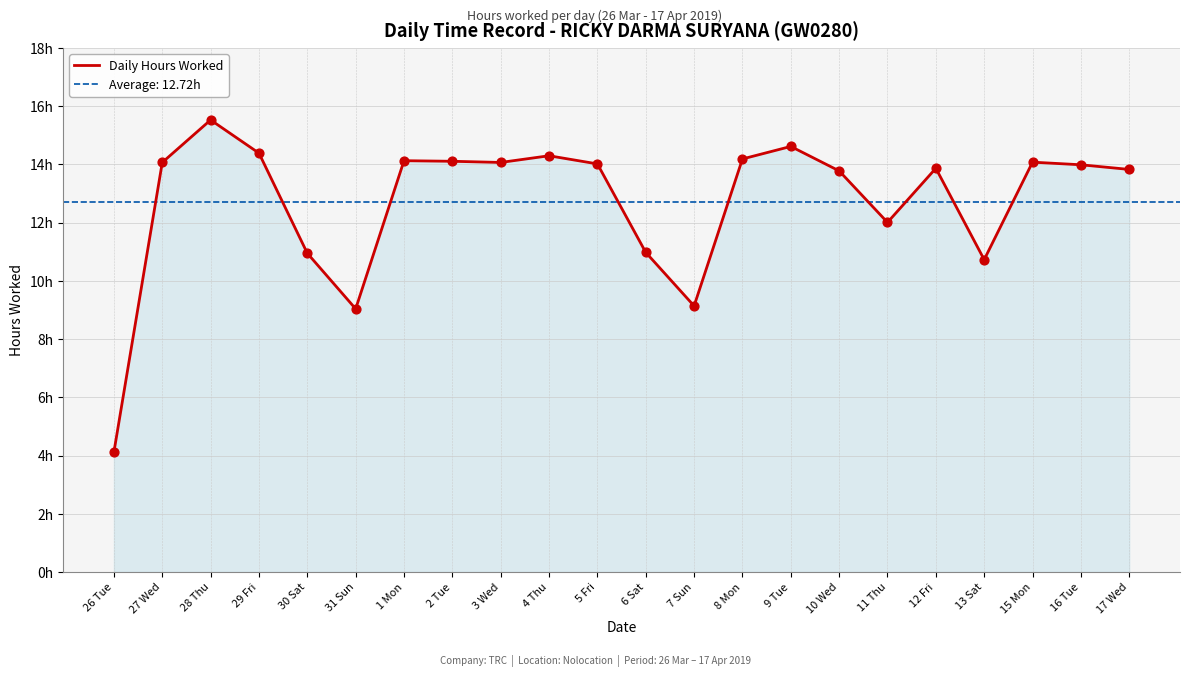

Between 1 Mon and 11 Thu, which is larger?

1 Mon